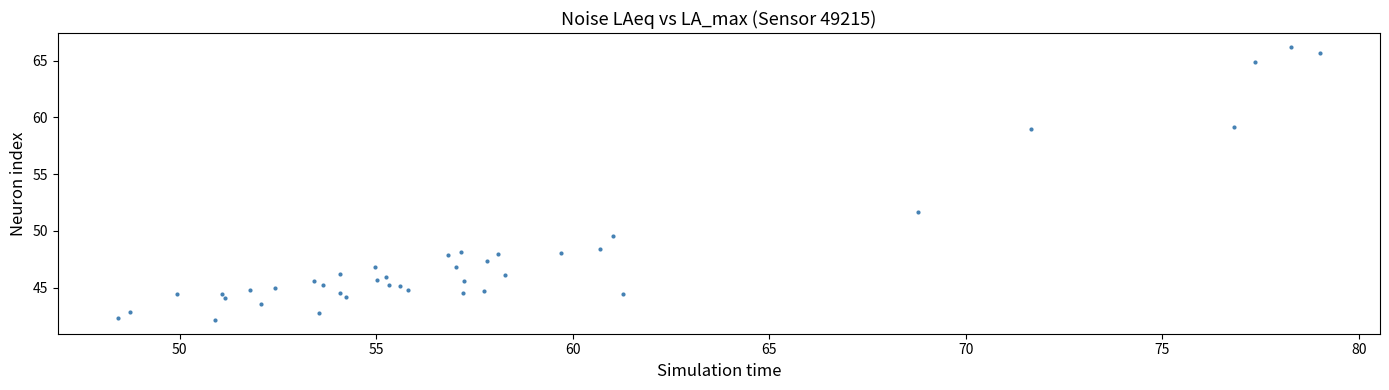

What Y value in the scatter plot is closest to 54?

51.7